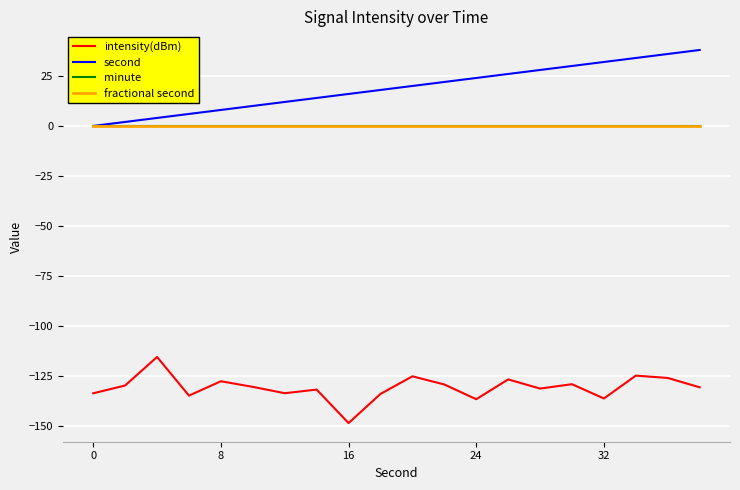

Which series has the widest spread of values?

second